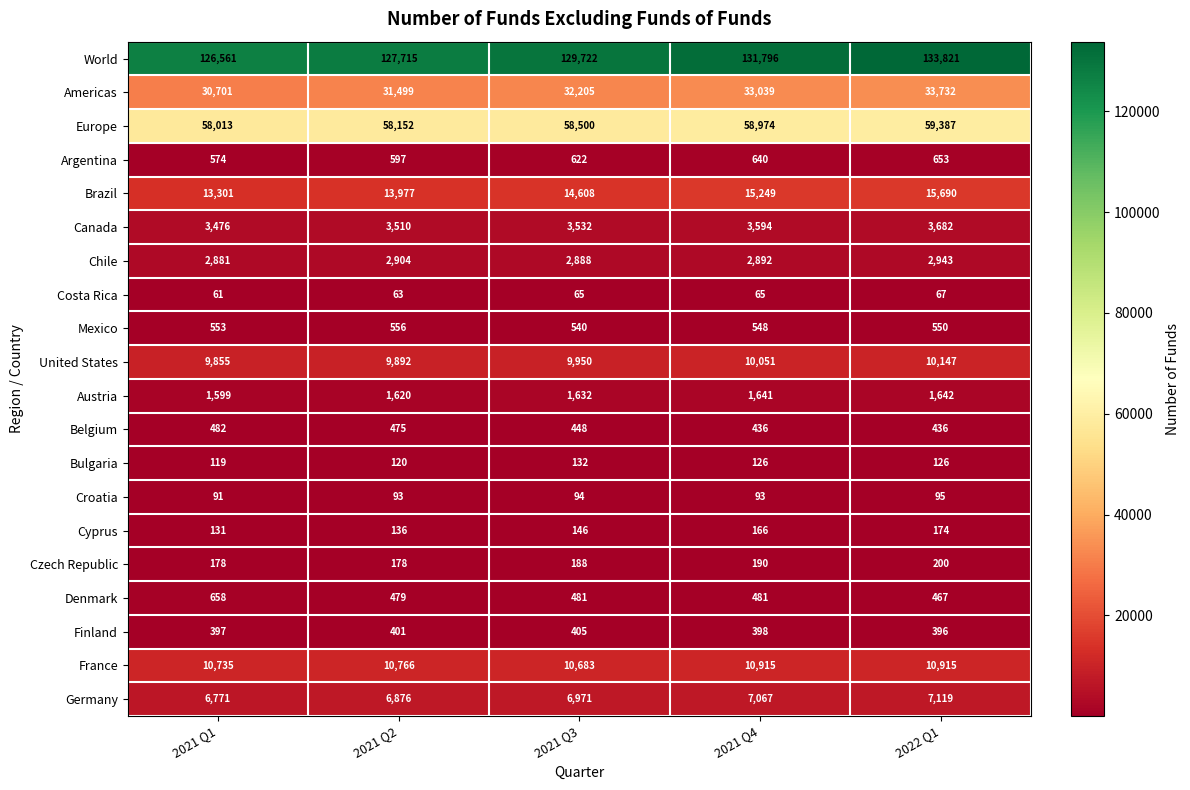

List the series in order of their peak value, lowest first.

Costa Rica, Croatia, Bulgaria, Cyprus, Czech Republic, Finland, Belgium, Mexico, Argentina, Denmark, Austria, Chile, Canada, Germany, United States, France, Brazil, Americas, Europe, World